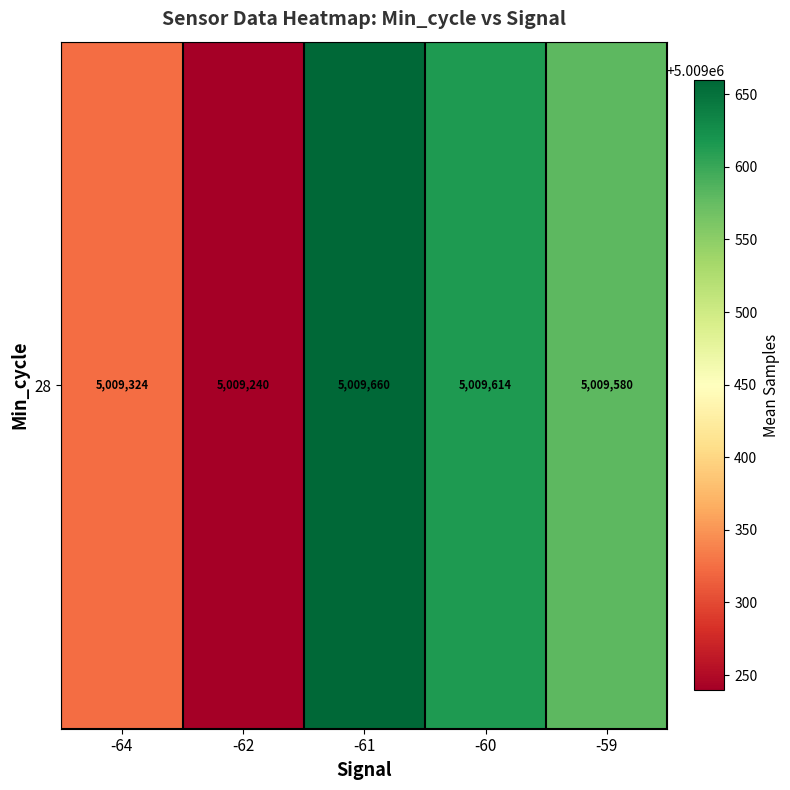

List the labels in order of value, largest first.

-61, -60, -59, -64, -62